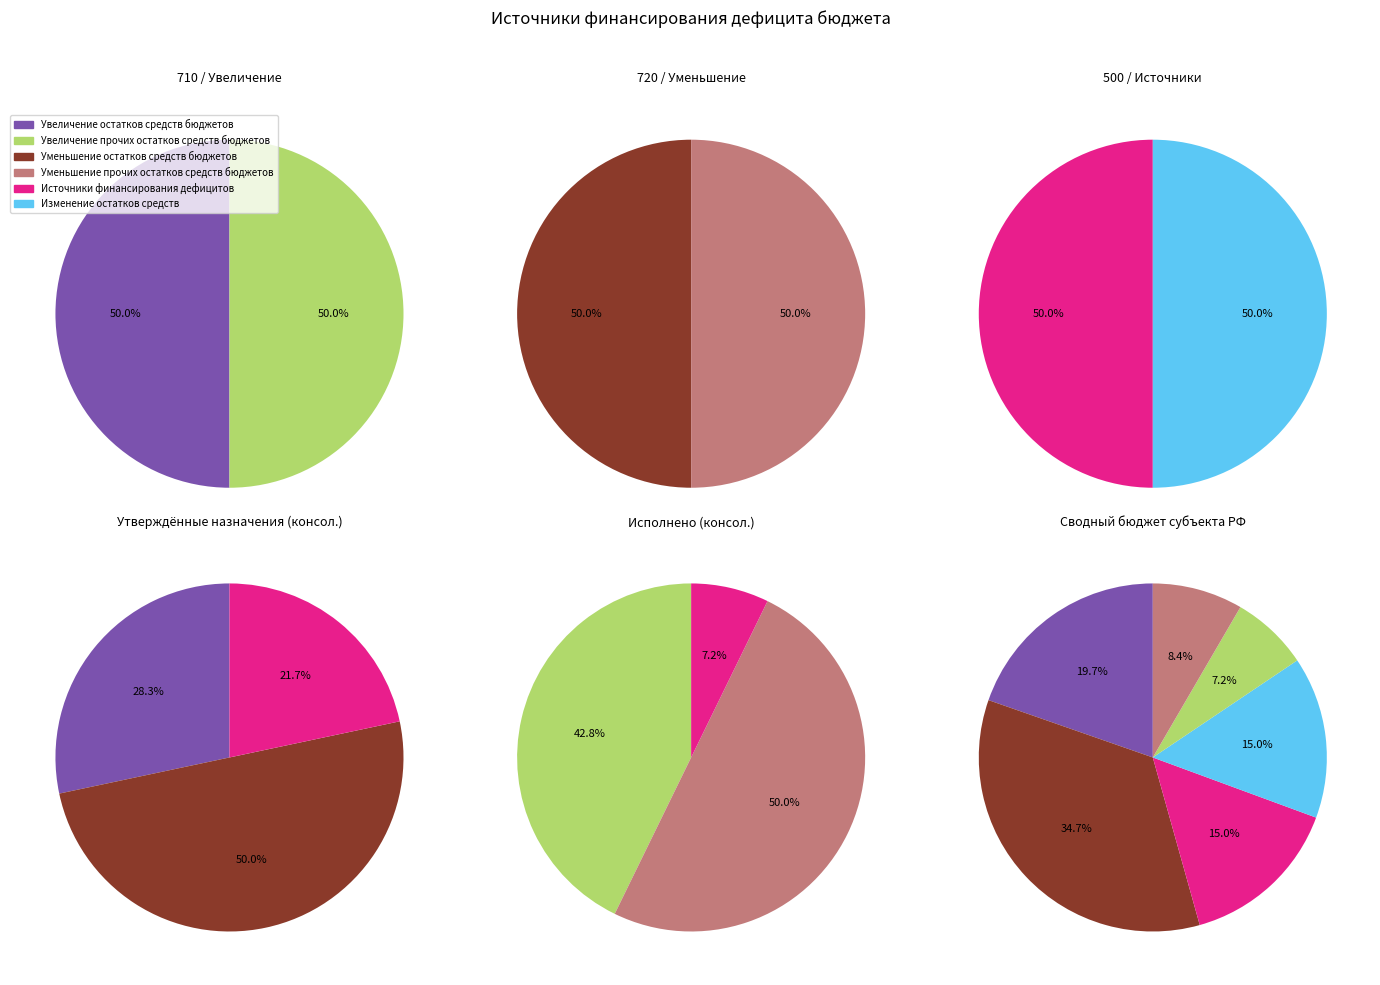

Which has a higher value, Уменьшение остатков средств бюджетов or Источники финансирования дефицитов?

Уменьшение остатков средств бюджетов